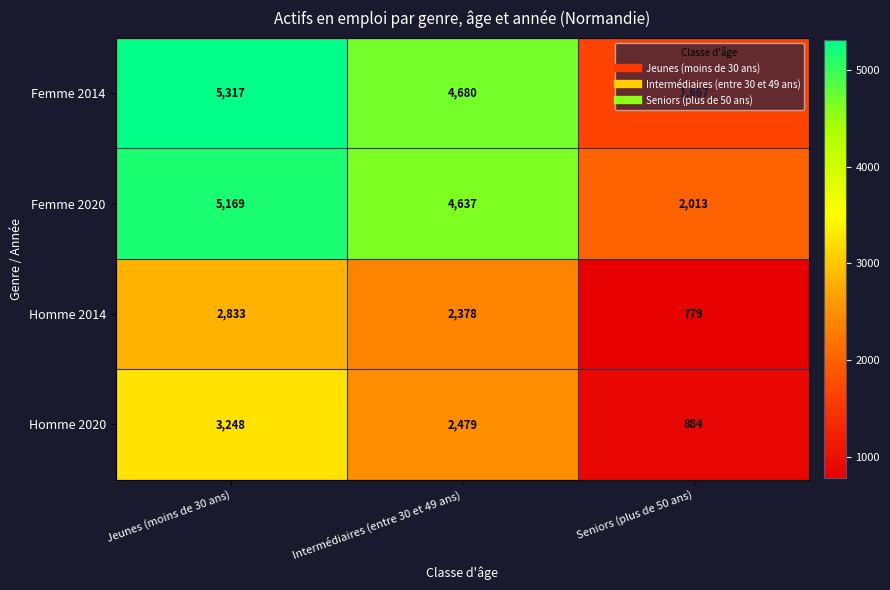

At which label is Homme 2014 closest to 1806?

Intermédiaires (entre 30 et 49 ans)